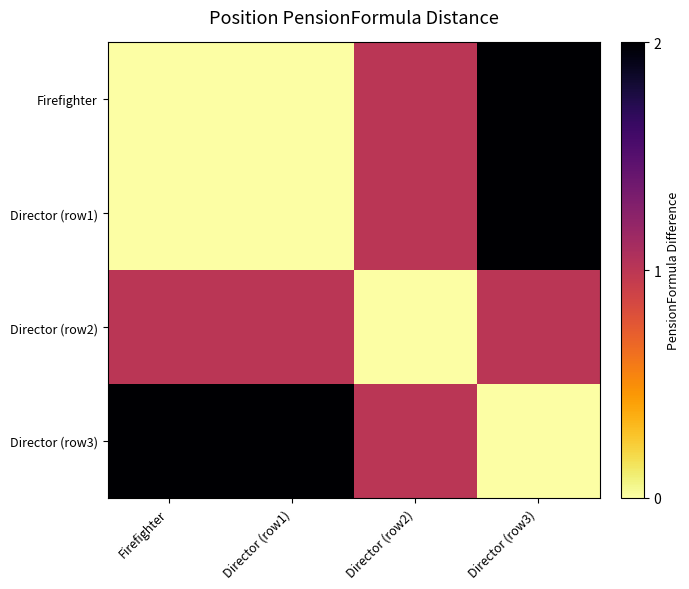

What is the total value across all series at Firefighter?

3